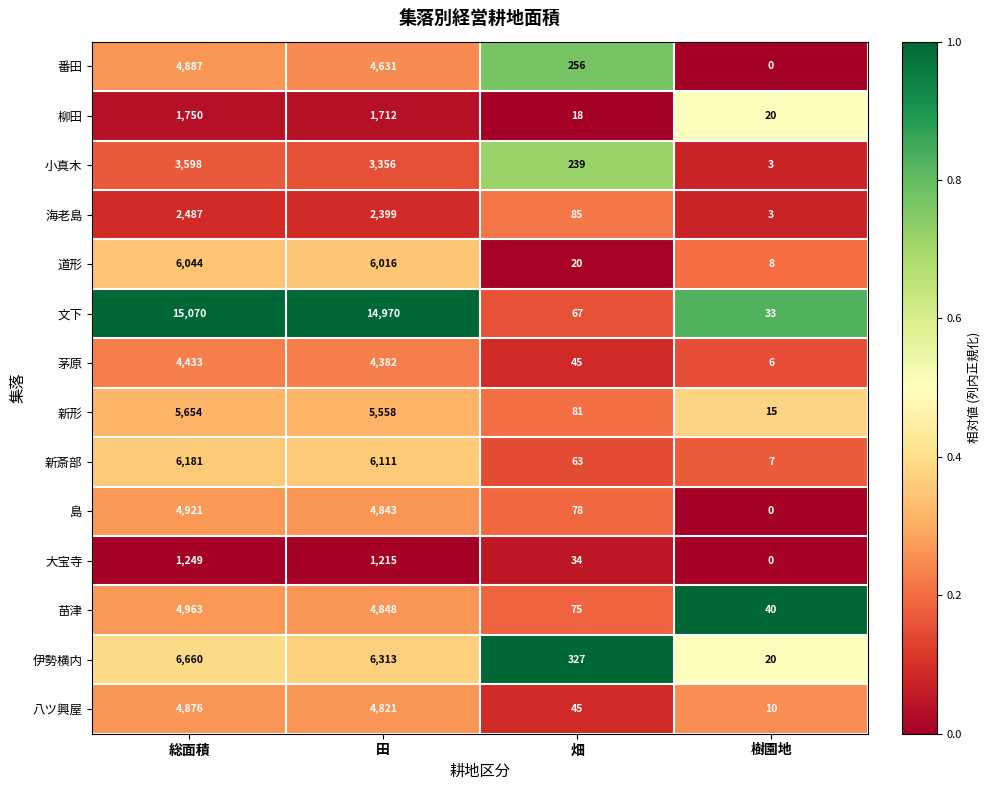

How many categories are shown in the chart?

4